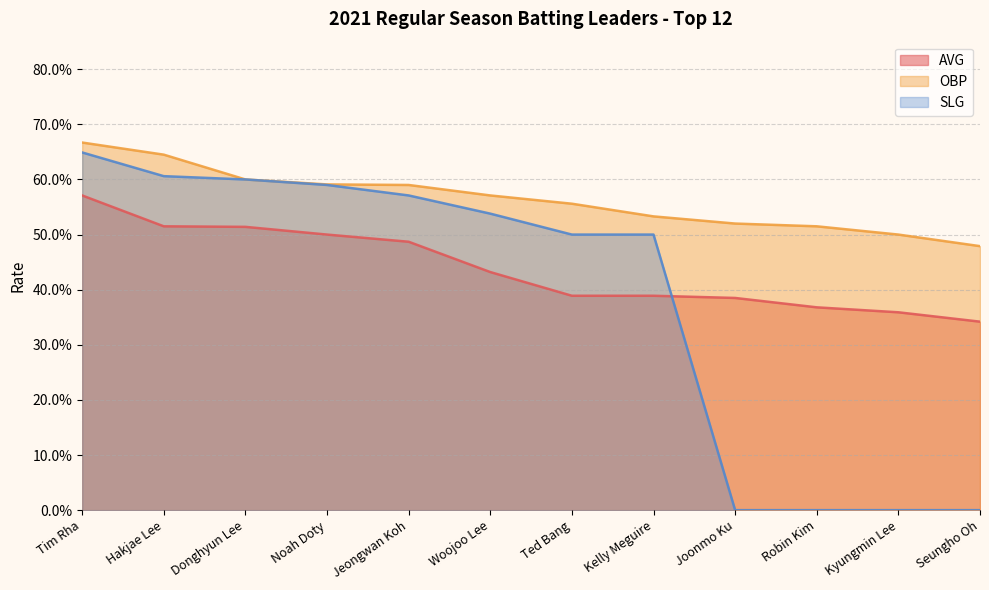

List the series in order of their overall mean, highest first.

OBP, AVG, SLG